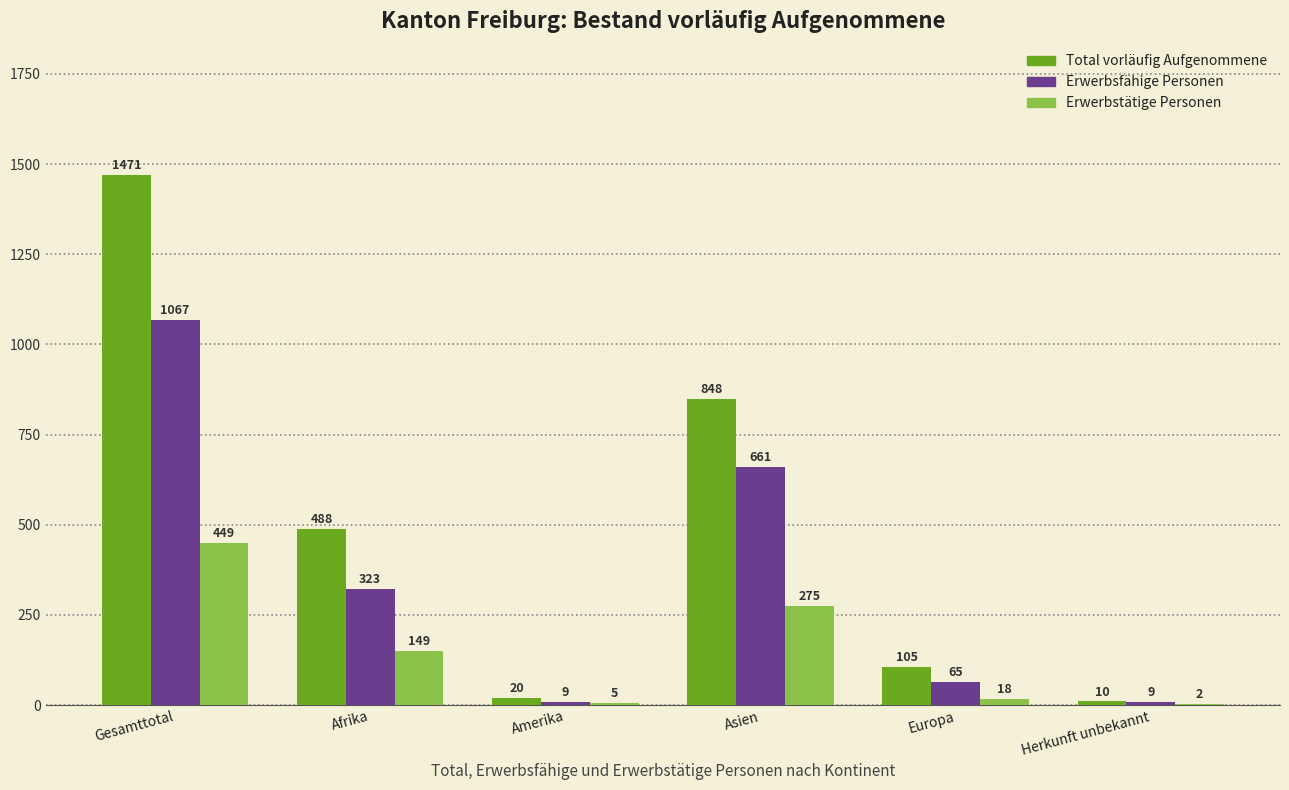

Which series has the widest spread of values?

Total vorläufig Aufgenommene